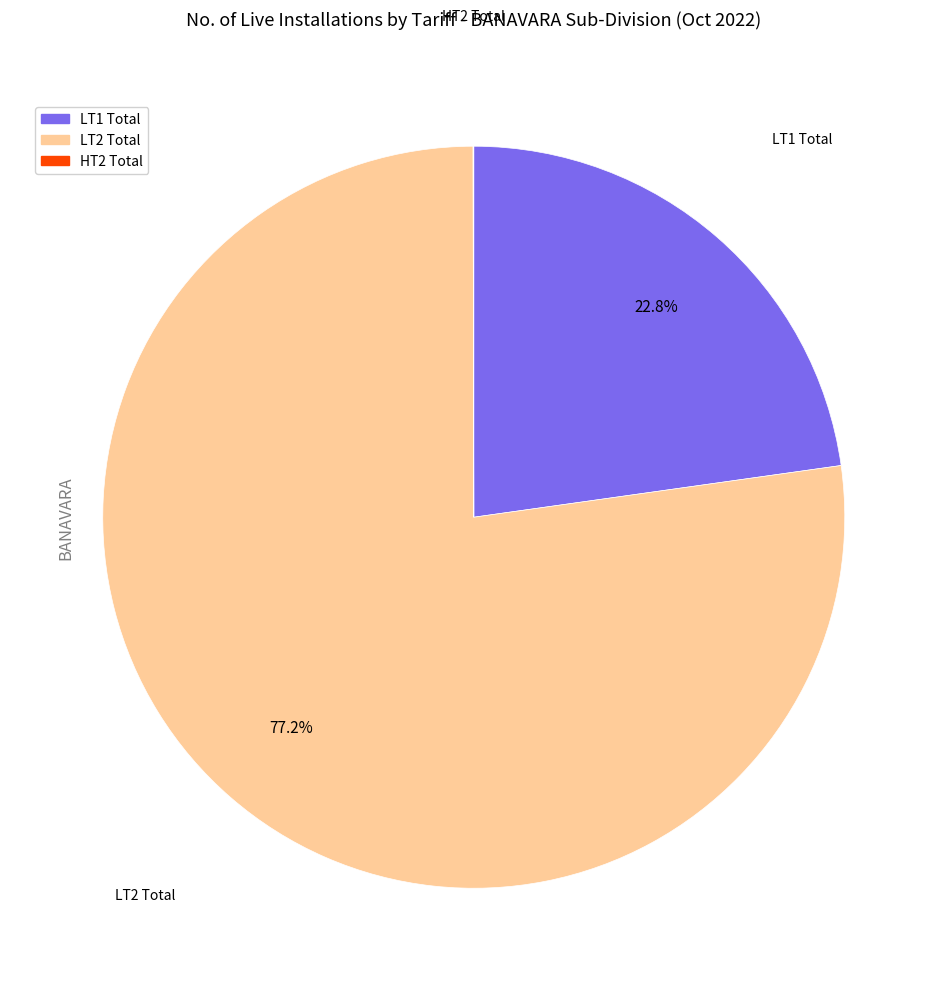

Combined, do LT2 Total and LT1 Total account for over 50%?

Yes